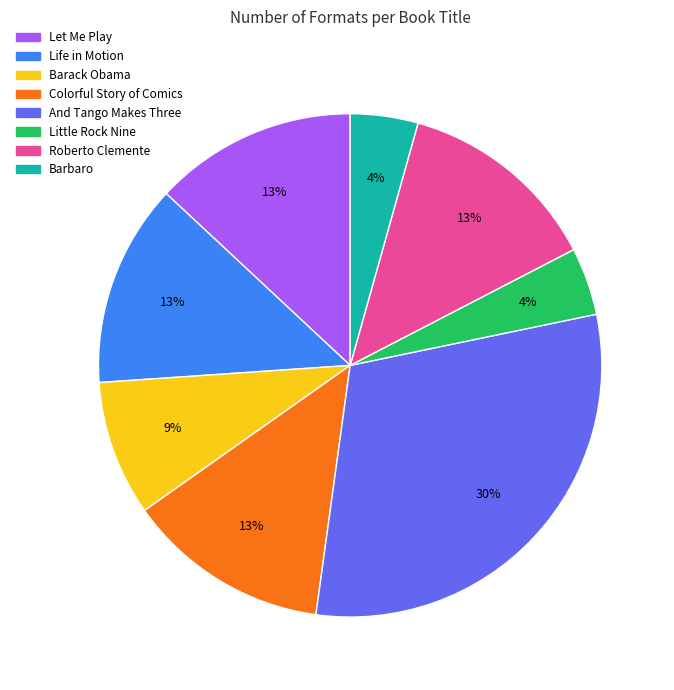

To the nearest percent, what is the average slice percentage?

12%